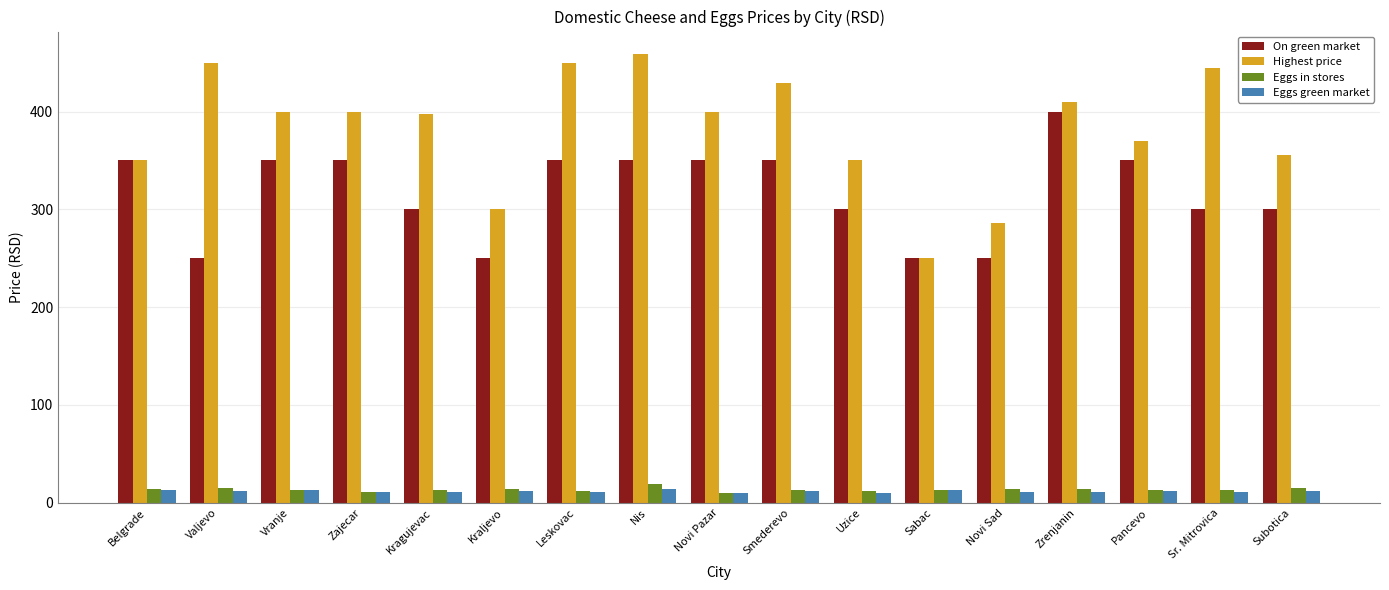

How many series are shown in this chart?

4